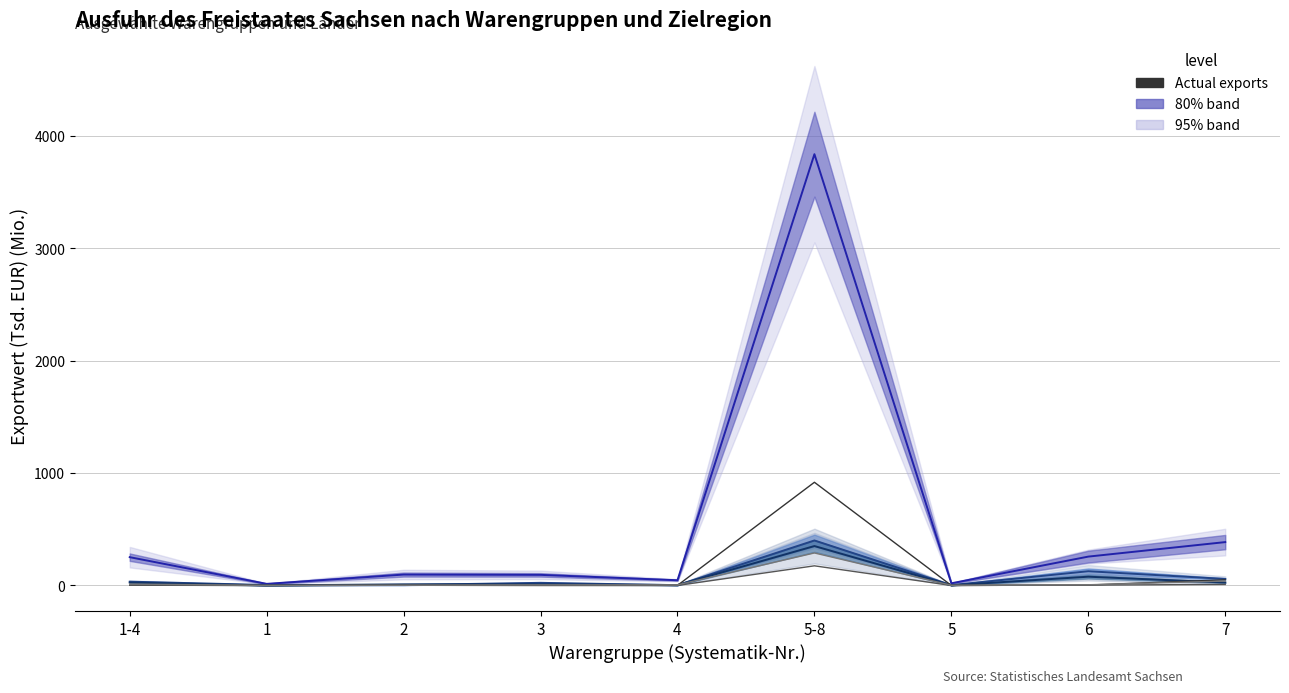

How many interior local peaks does the Vereinigte Staaten series have?

2